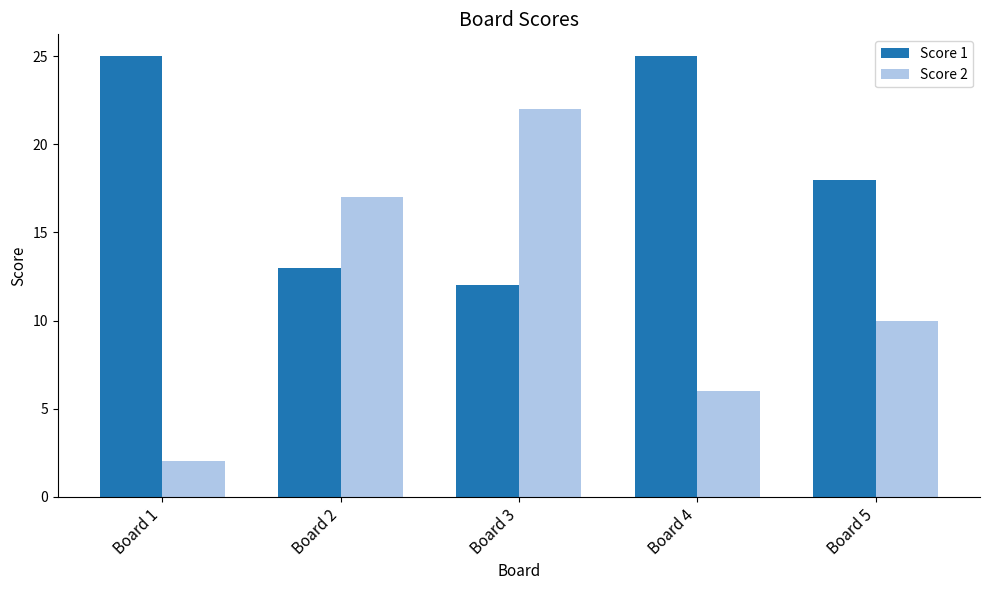

How many groups of bars are there?

5